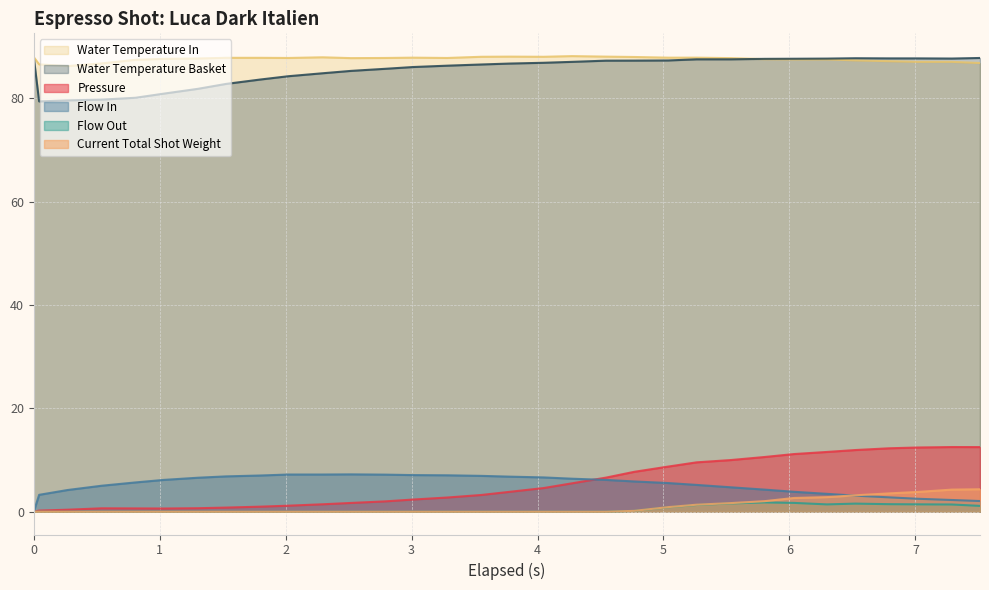

Is it true that flow_in equals 4.7 at 5.534?

True